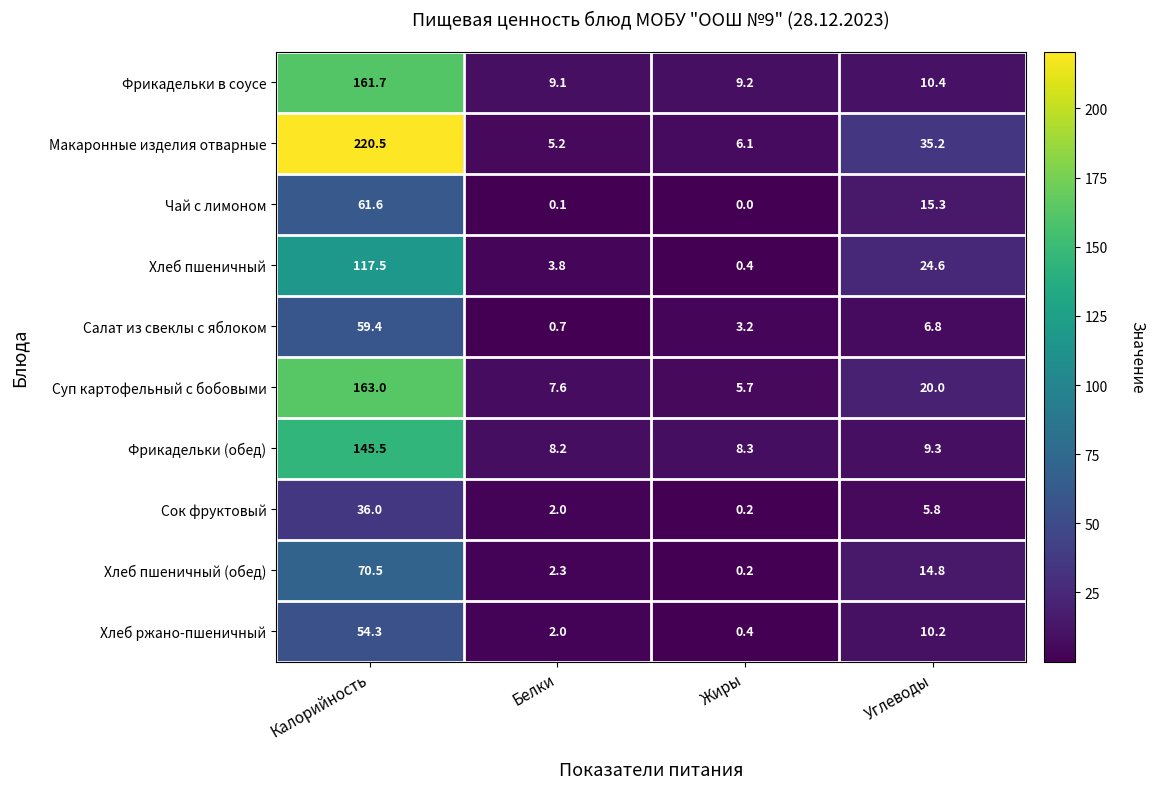

Which series has the largest total across all categories?

Макаронные изделия отварные